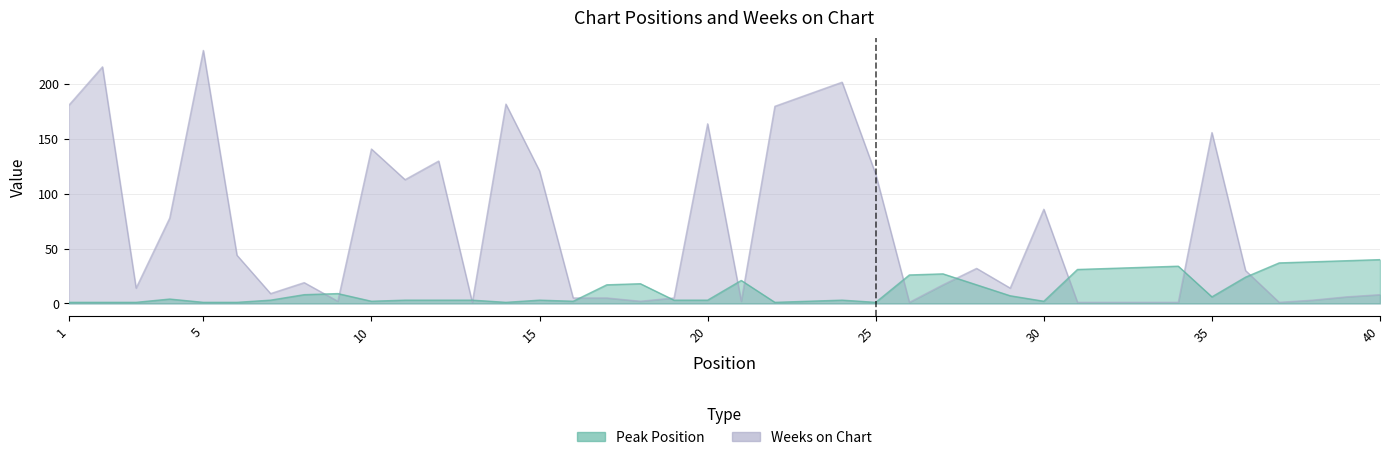

Reading right to left, extract all data points from this chart.

Peak Position: 40	39	38	37	24	6	34	33	32	31	2	7	17	27	26	1	3	2	1	21	3	3	18	17	2	3	1	3	3	3	2	9	8	3	1	1	4	1	1	1
Weeks on Chart: 8	6	3	1	30	156	1	1	1	1	86	14	32	17	1	118	202	191	180	2	164	5	2	5	5	121	182	1	130	113	141	2	19	9	44	231	78	14	216	181